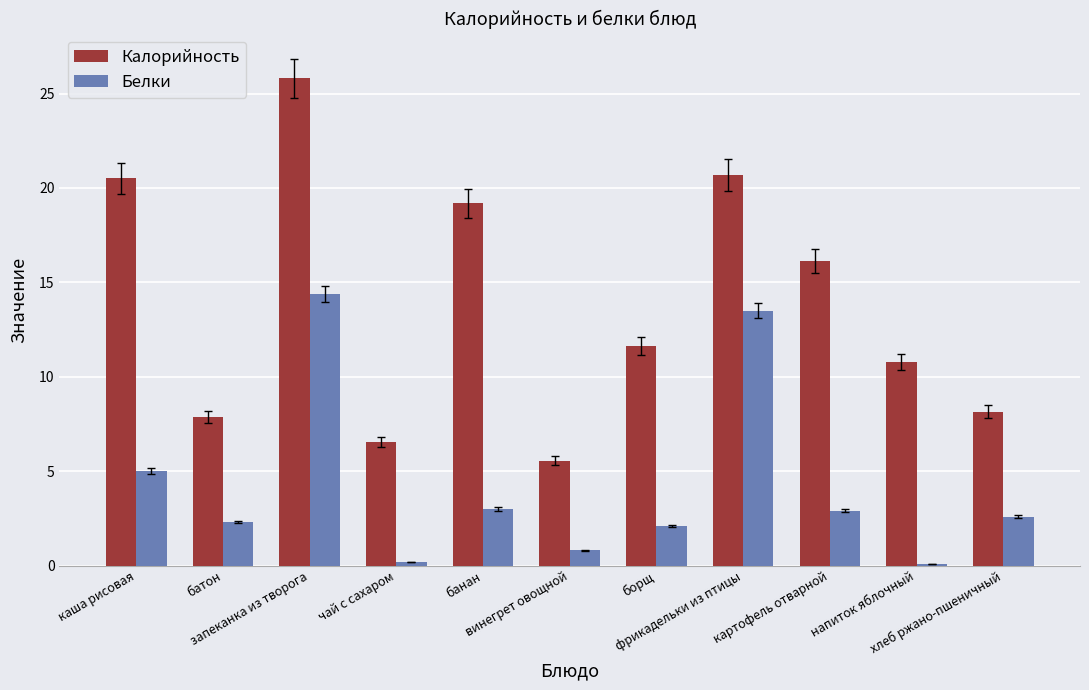

What is the difference between the maximum and minimum values in the Белки series?

14.3